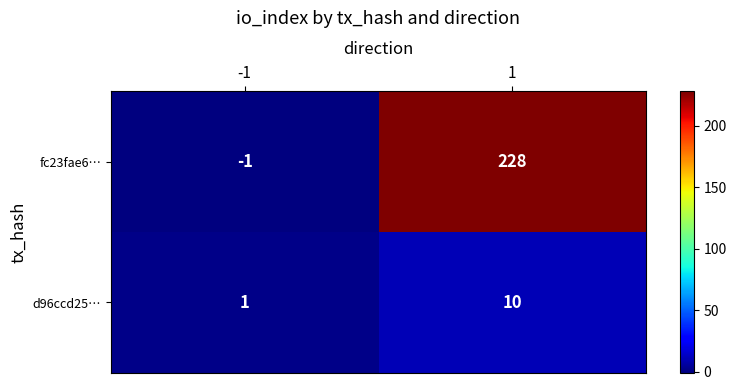

Which series changed the most between -1 and 1?

fc23fae6…